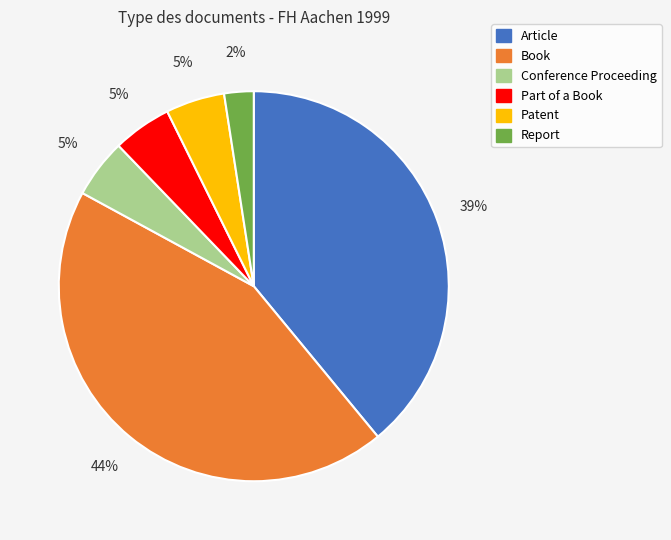

The Conference Proceeding slice represents 5% of the pie. True or false?

True